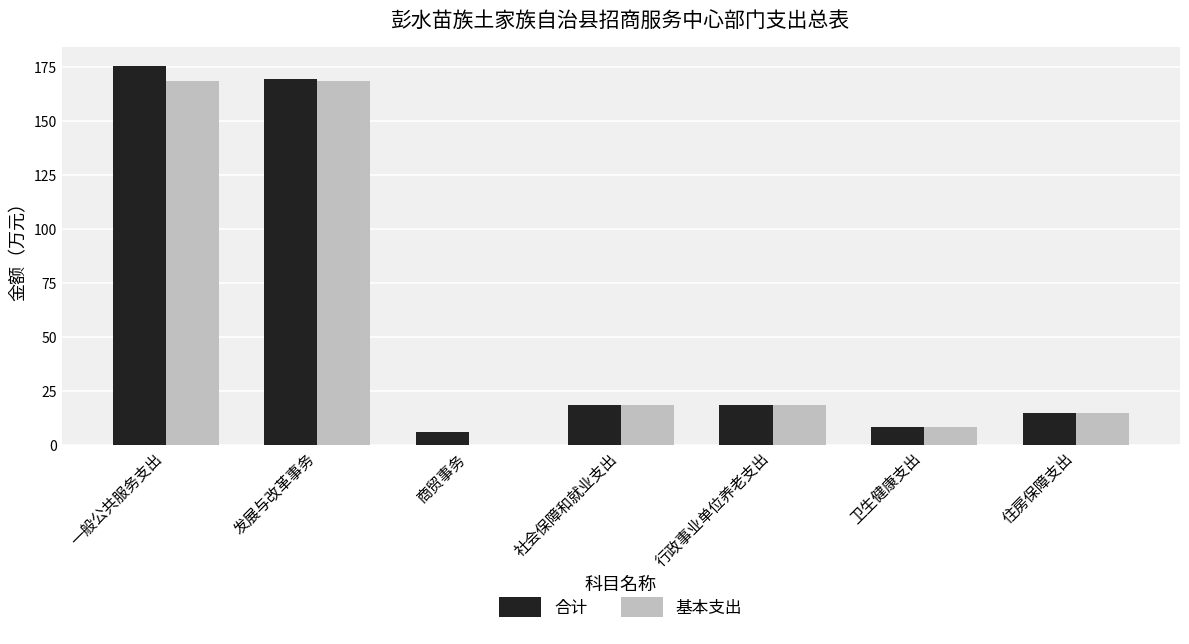

True or false: 合计 has a value of 110.0 at 一般公共服务支出.

False